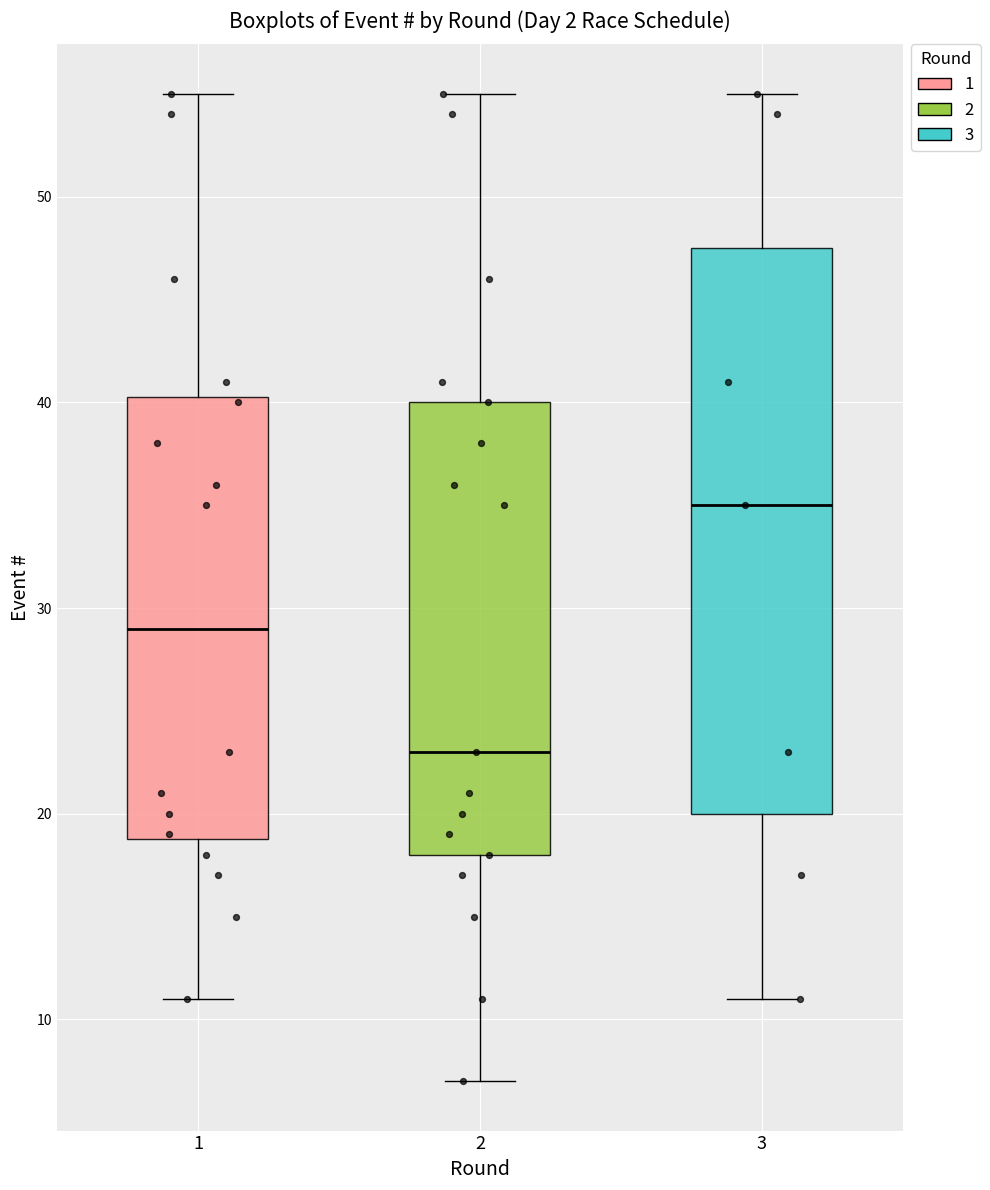

Reading left to right, read every box against the y-axis: the position of its median line, the range the box covers, and the ends of its whiskers. The values are not printed on the chart, so give them approximately, as read against the axis.

1: median 29, box 19 to 40, whiskers 11 to 55
2: median 23, box 18 to 40, whiskers 7 to 55
3: median 35, box 20 to 48, whiskers 11 to 55